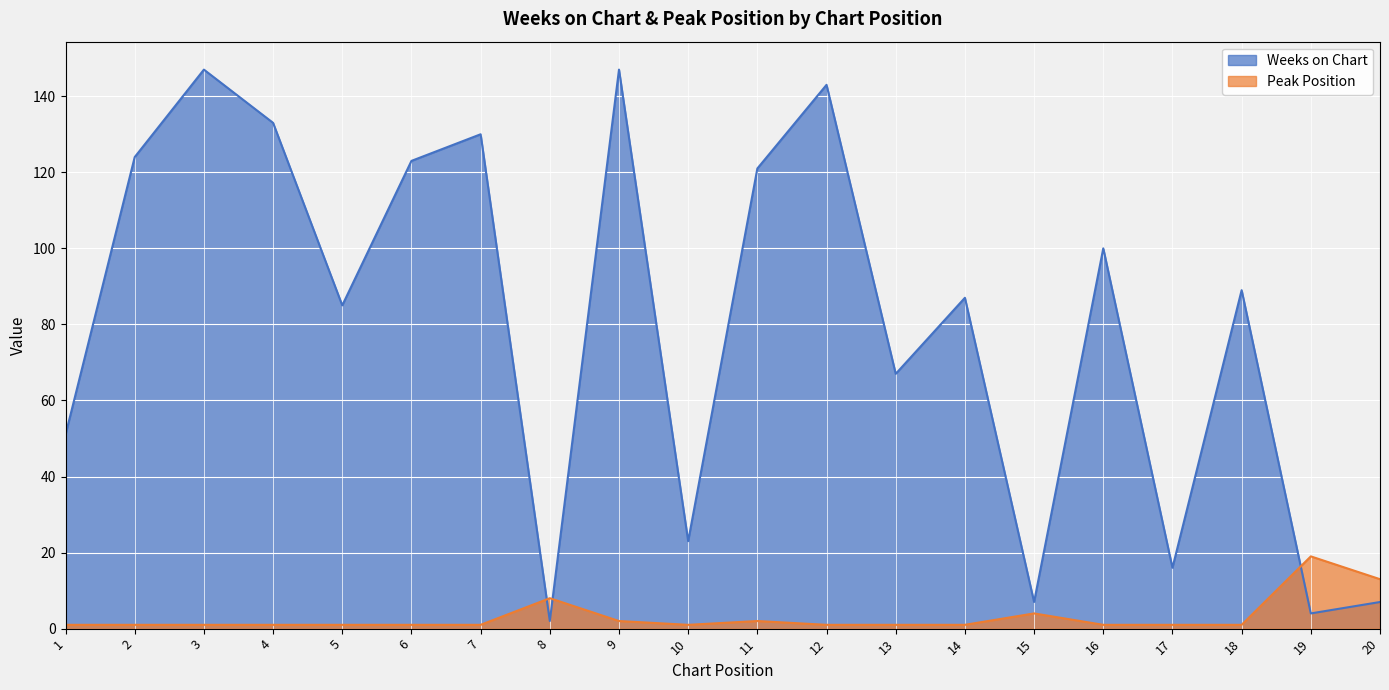

List the labels in order of Peak Position value, smallest first.

1, 2, 3, 4, 5, 6, 7, 10, 12, 13, 14, 16, 17, 18, 9, 11, 15, 8, 20, 19